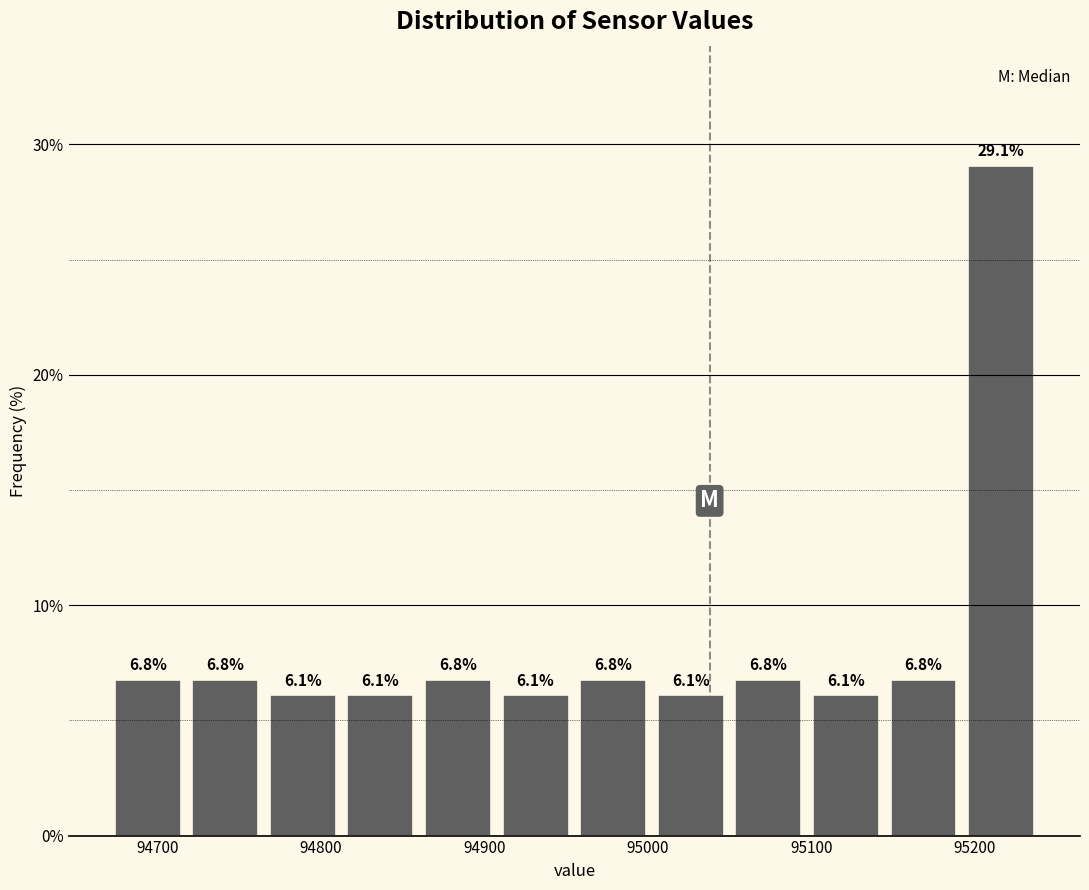

What is the height of the bar covering 94960 to 95000 on the x-axis? The bar edges are not printed on the chart, so give them approximately, as read against the axis.

6.8